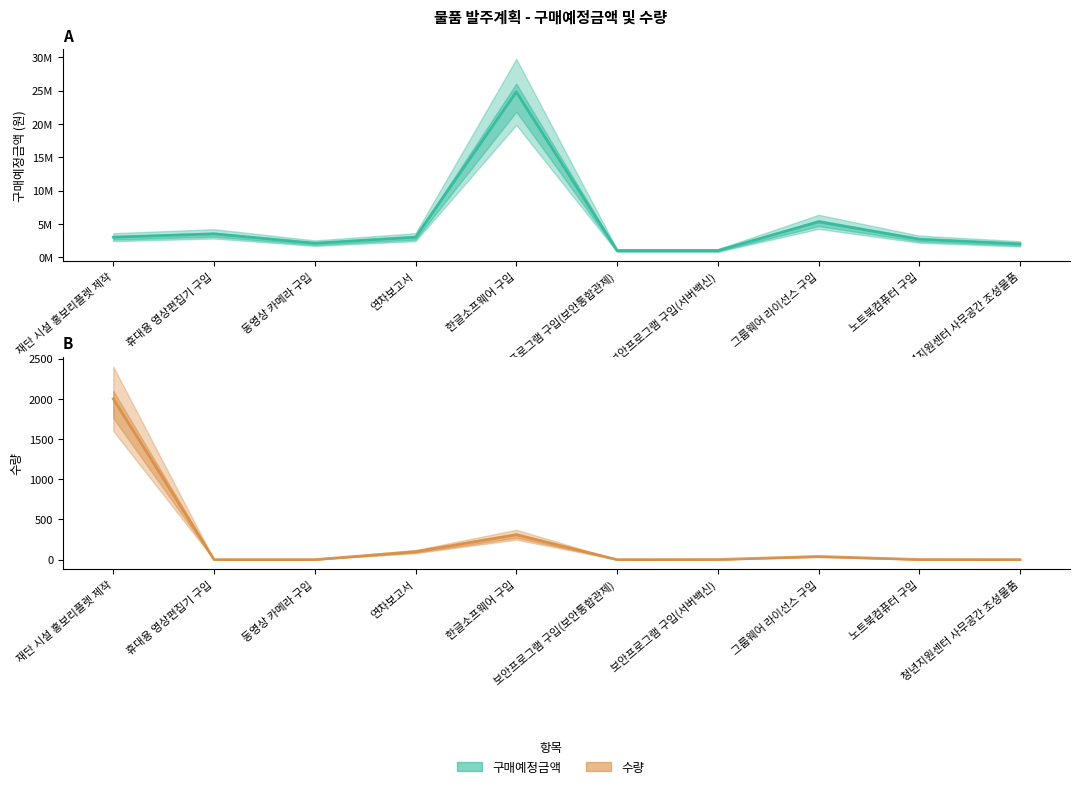

True or false: 수량 has more than 2 interior local peaks.

False